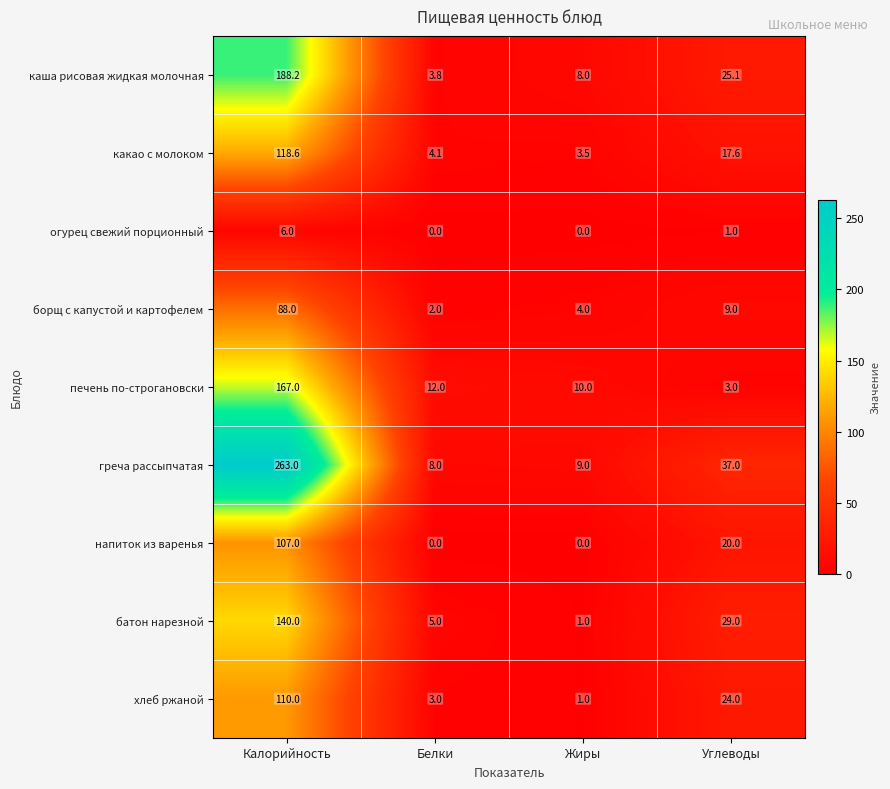

Where does the хлеб ржаной series first go above 24?

Калорийность